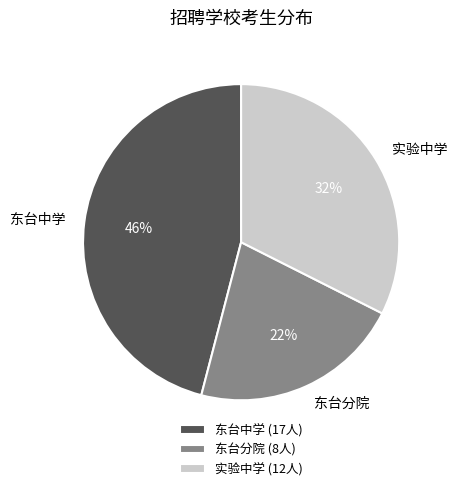

What is the ratio of the value at 实验中学 to the value at 东台中学?

0.7